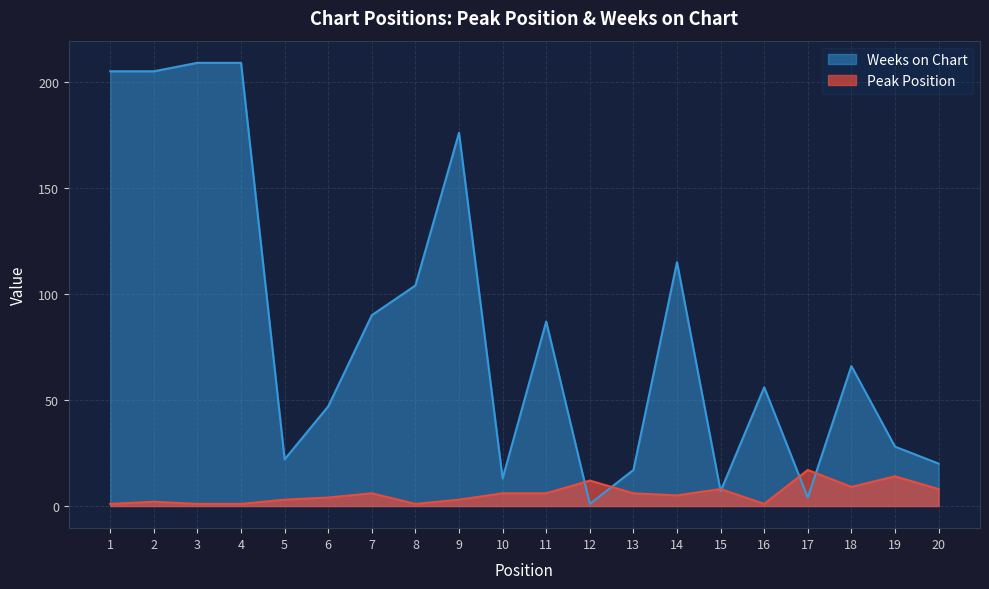

True or false: Peak Position and Weeks on Chart intersect in this chart.

True